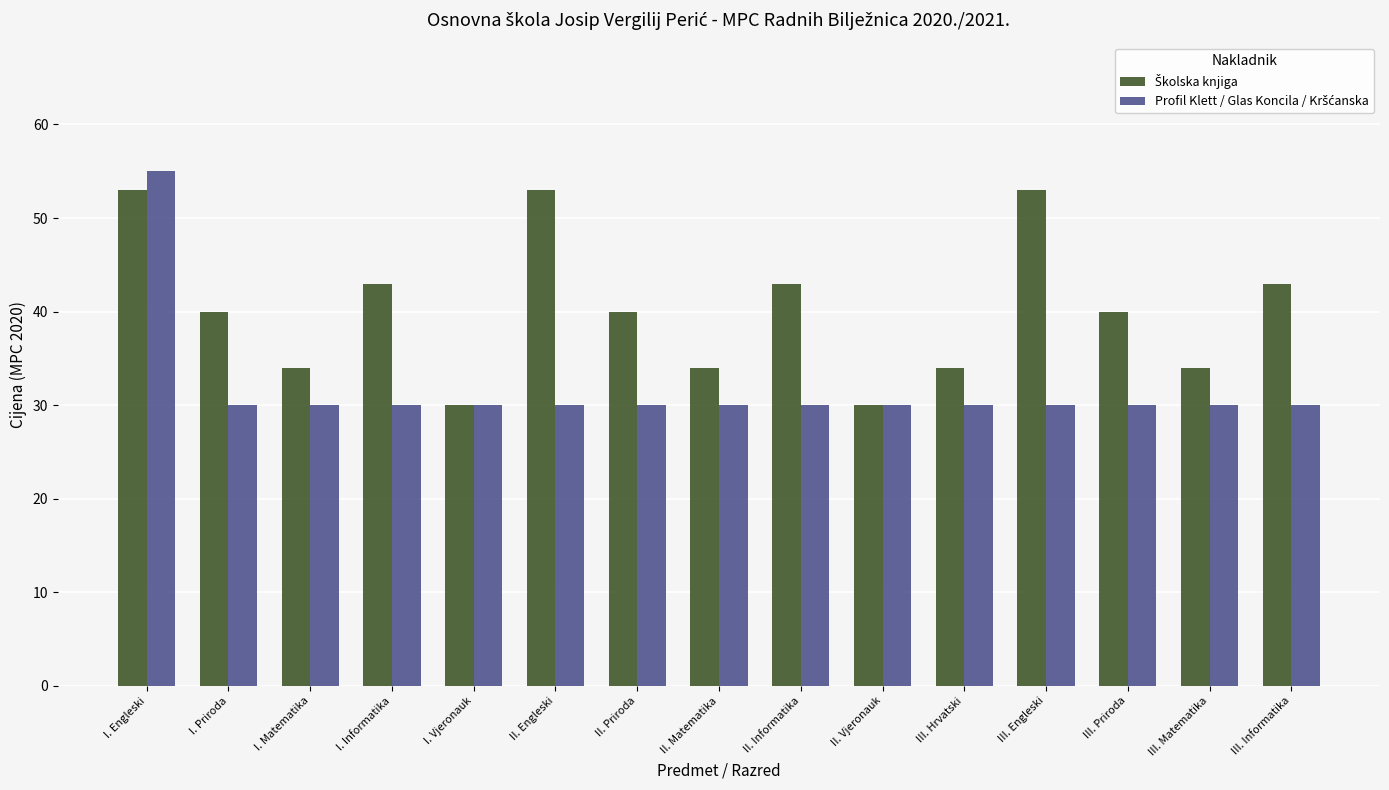

What is the spread (max minus min) of values at I. Matematika?

4